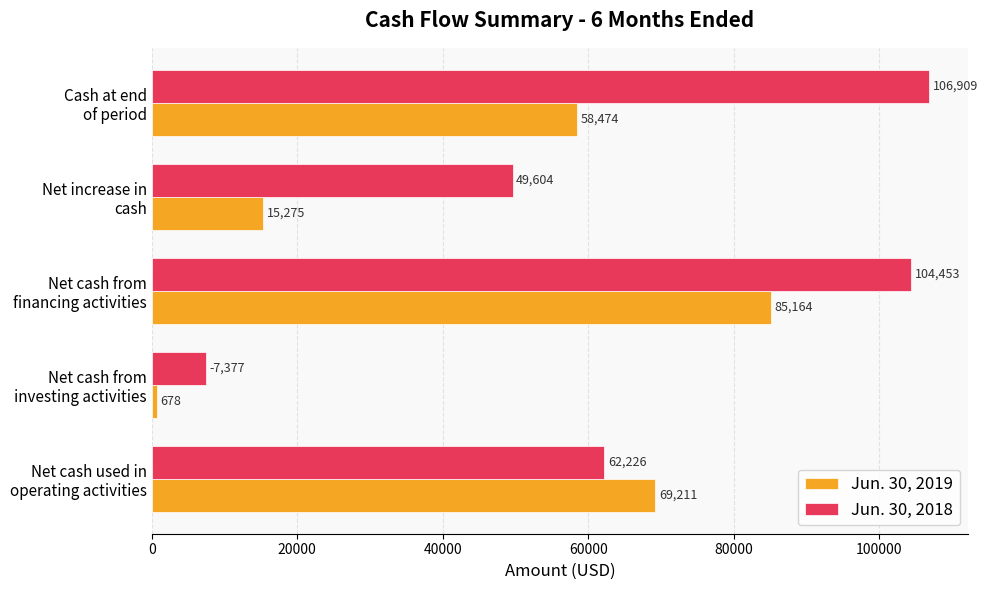

What is the sum of all Jun. 30, 2019 values?

228802